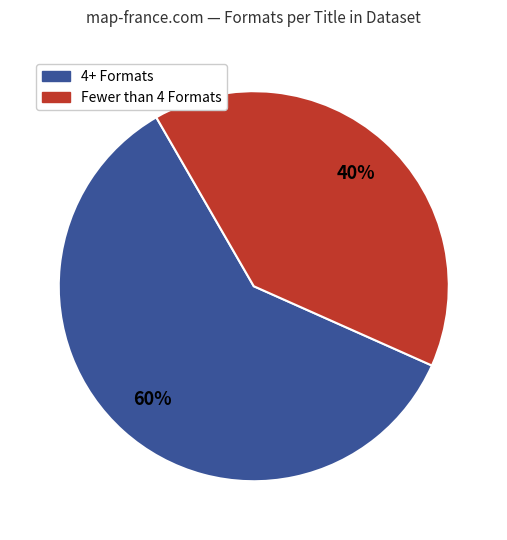

Does any single category account for the majority?

Yes